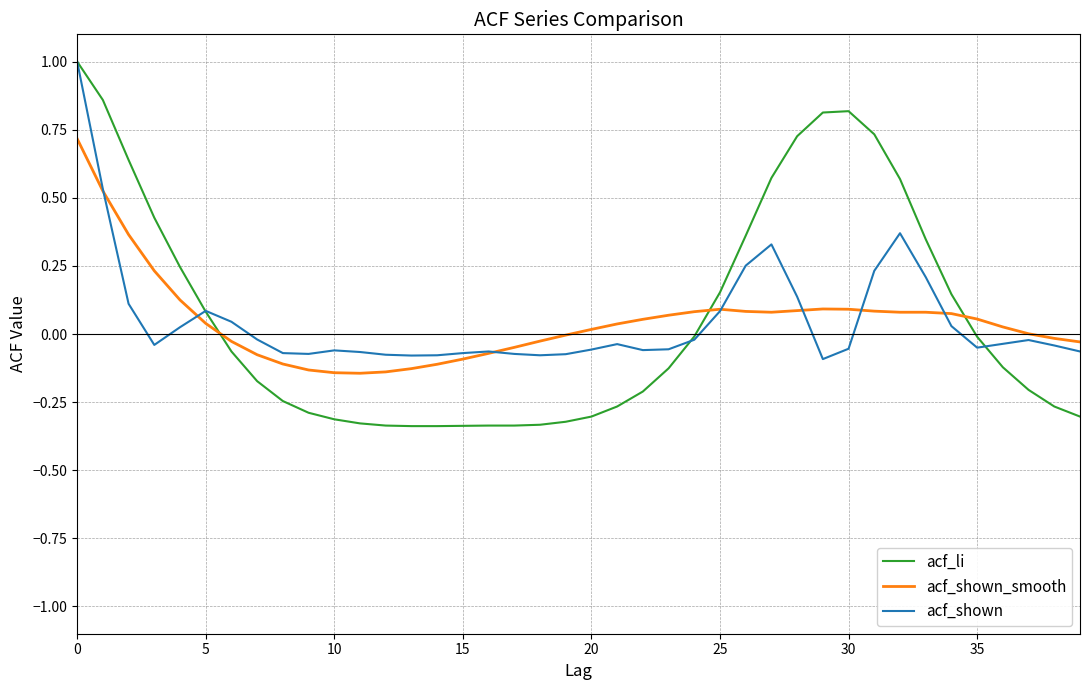

What is the greatest value displayed?

1.0